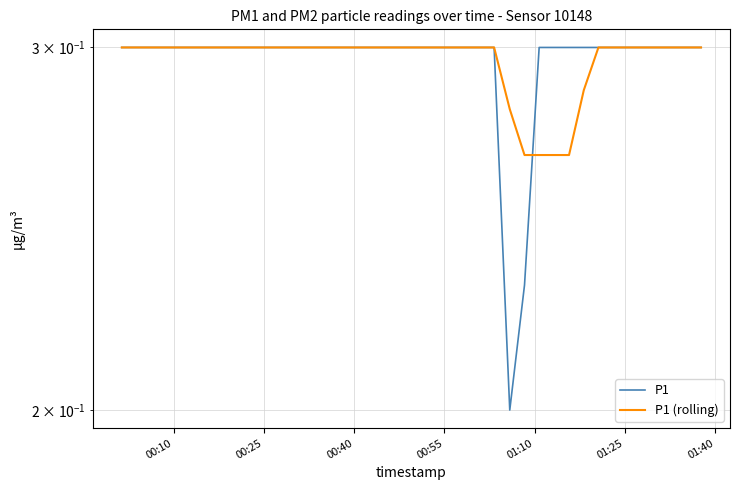

How many P1 (rolling) values are between 0 and 1?

40